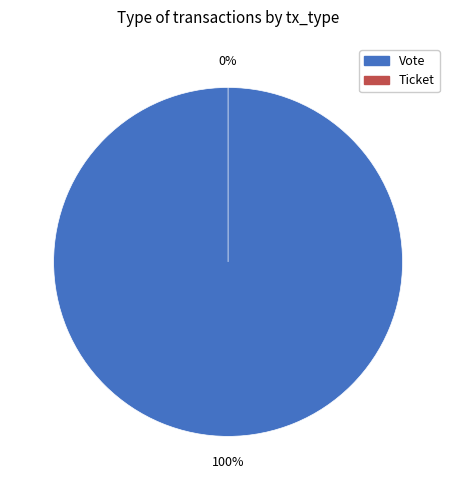

Which category has the smallest portion of the pie?

Ticket